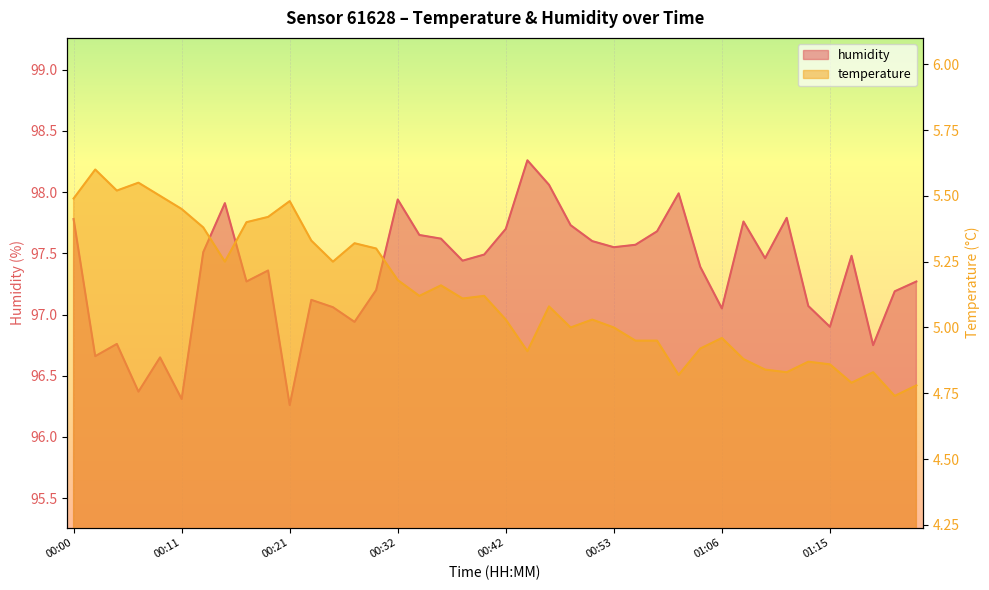

List the series in order of their overall mean, highest first.

humidity, temperature